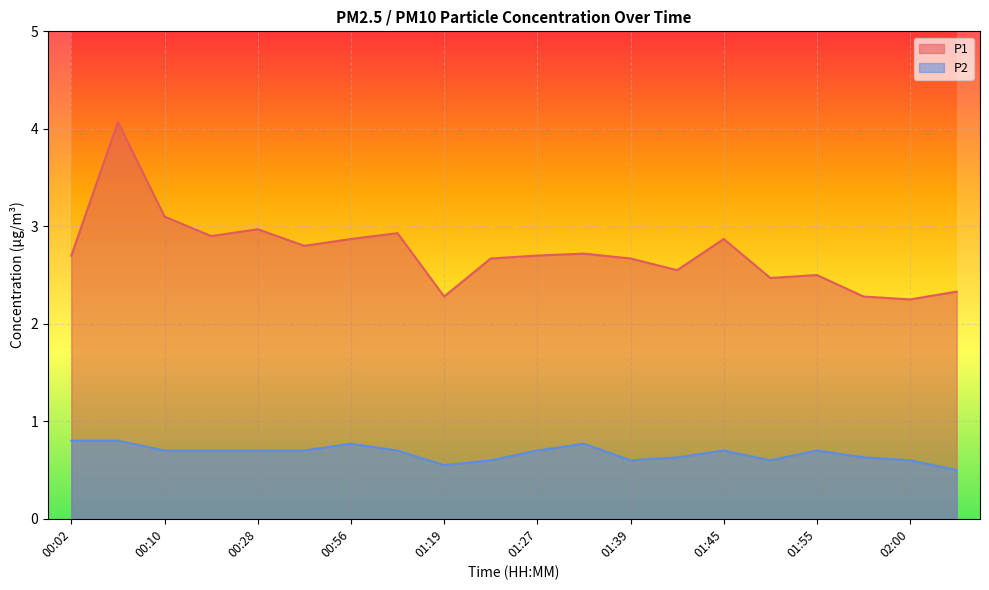

What is the approximate value of P2 at 00:28?

0.7